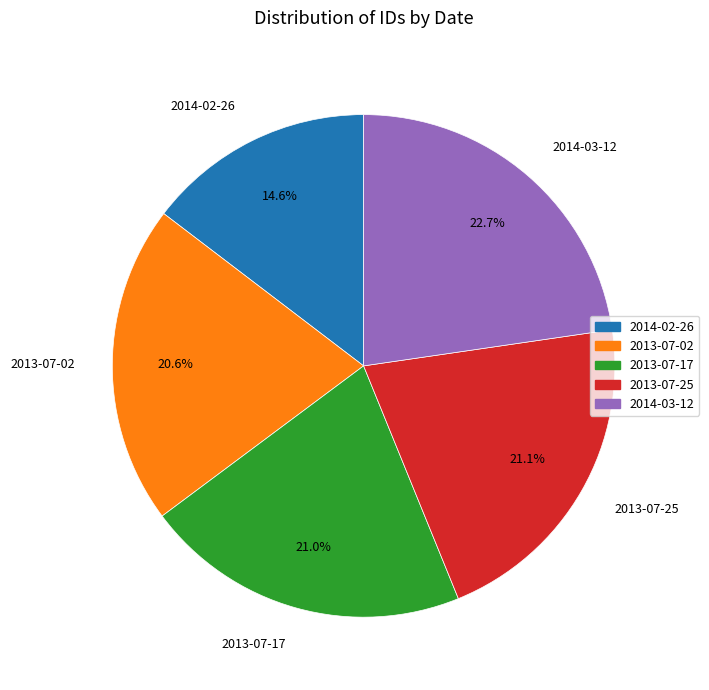

Does 2013-07-17 account for over 50% of the chart?

No